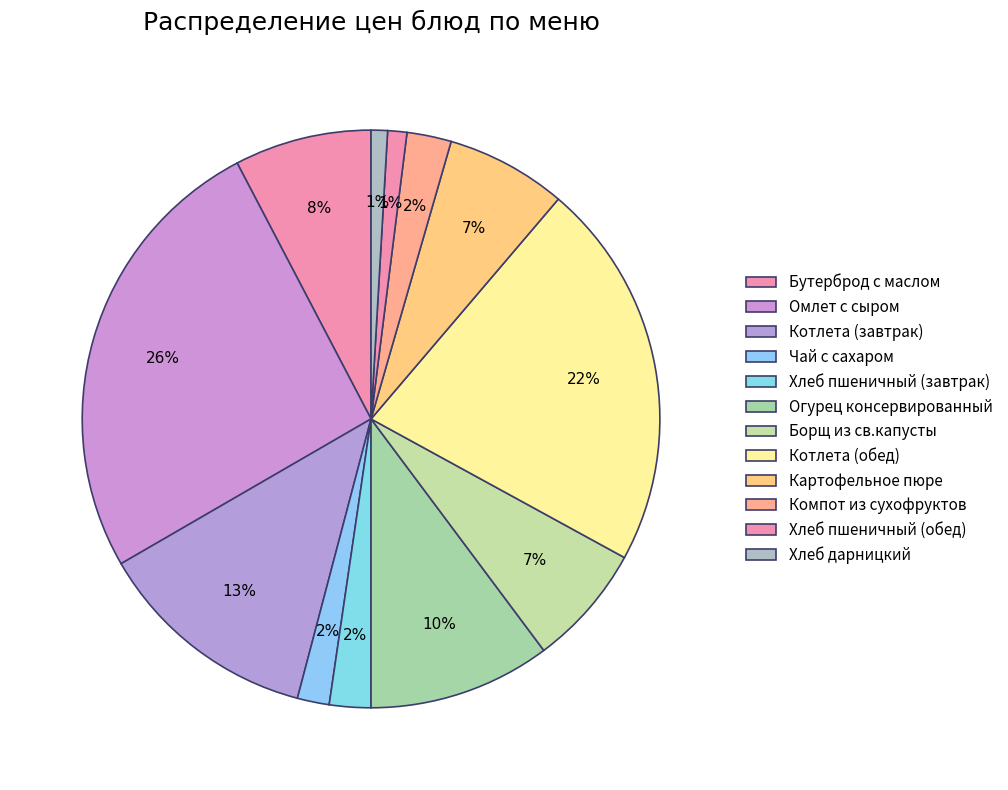

Count the number of slices in the pie.

12